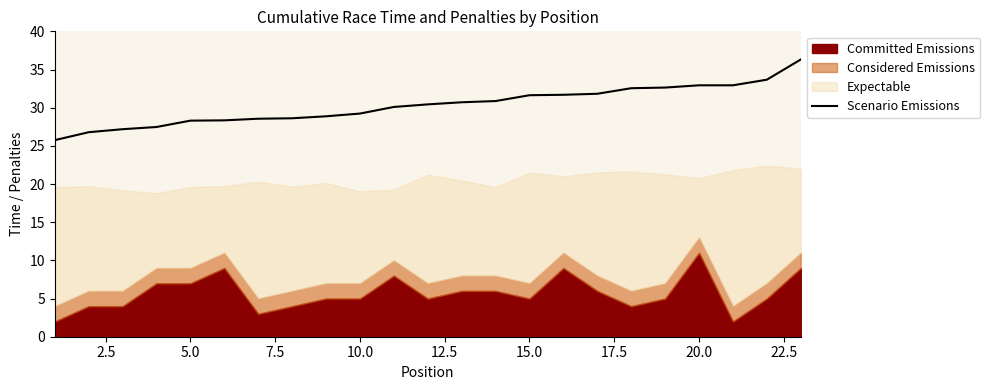

What is the lowest value of the Scenario Emissions series?

25.7